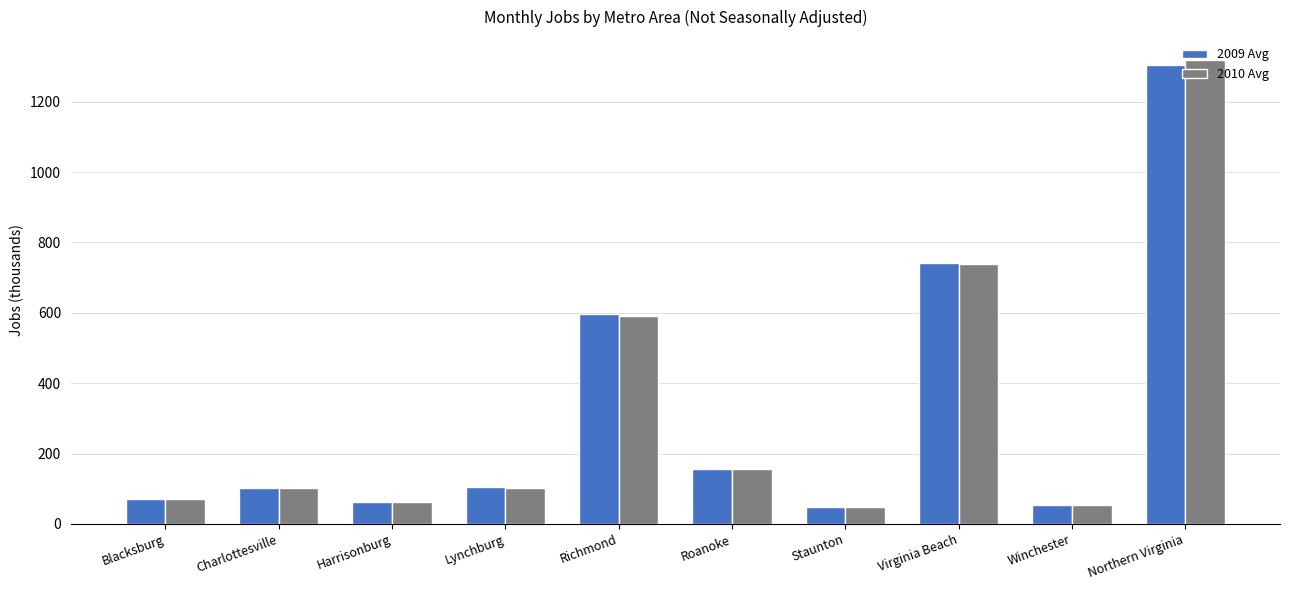

Between Charlottesville and Staunton, which series saw the biggest shift?

2010 Avg